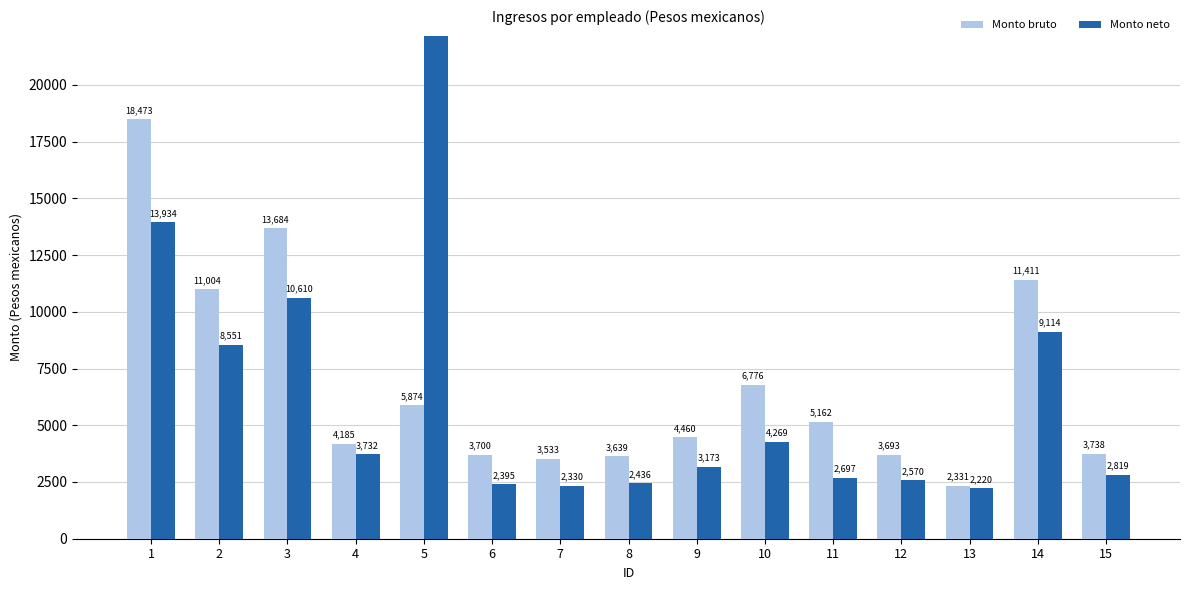

List the series in order of their overall mean, highest first.

Monto neto, Monto bruto